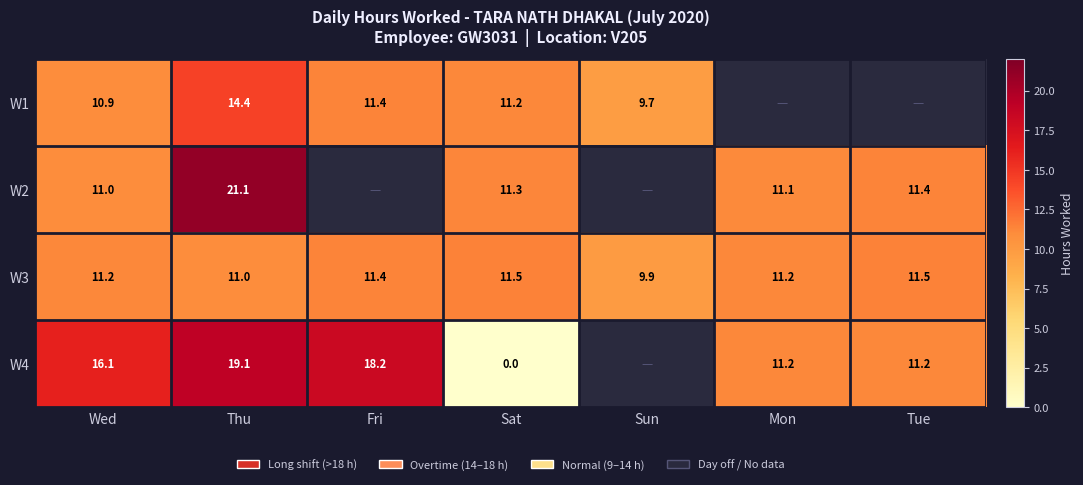

Where does the W3 series first go above 11?

Wed